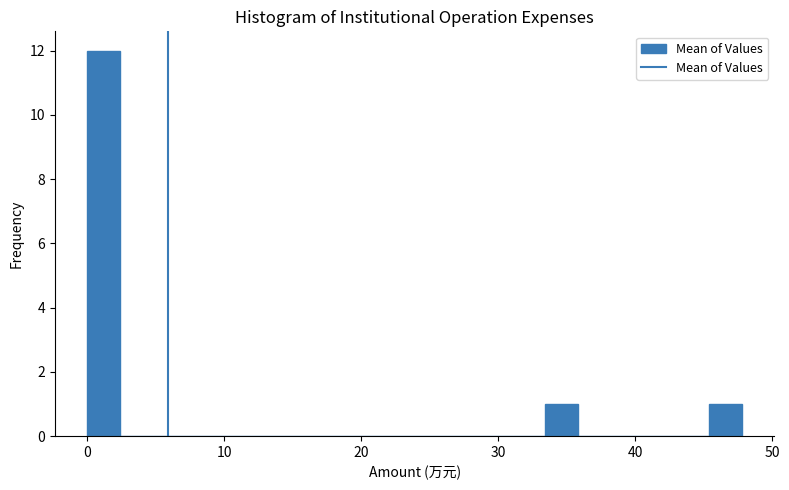

Read against the x-axis, roughly where is the centre of the tallest bar?

1